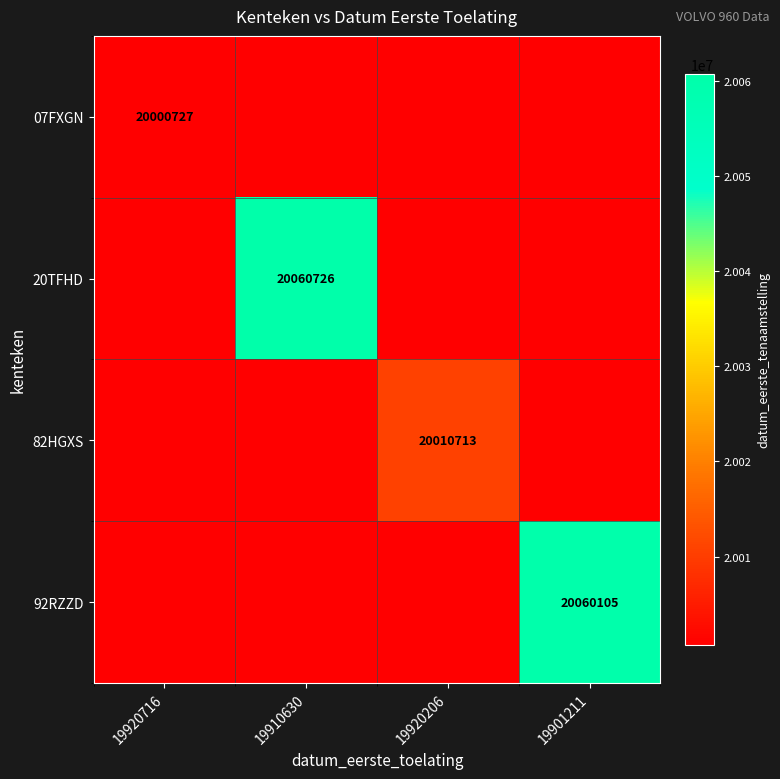

True or false: 82HGXS has a value of 20010713 at 19920206.

True